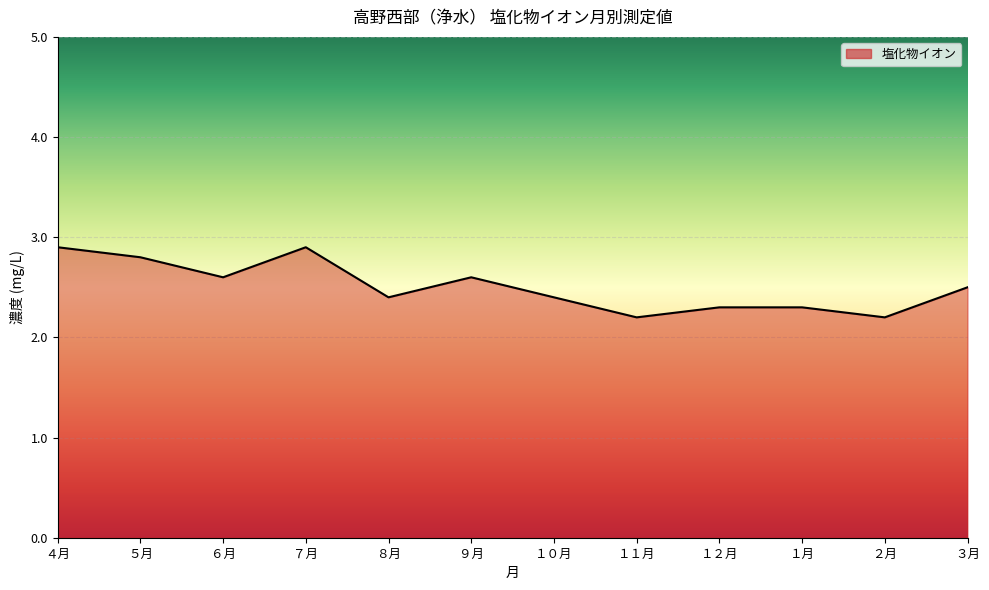

What is the average value?

2.5